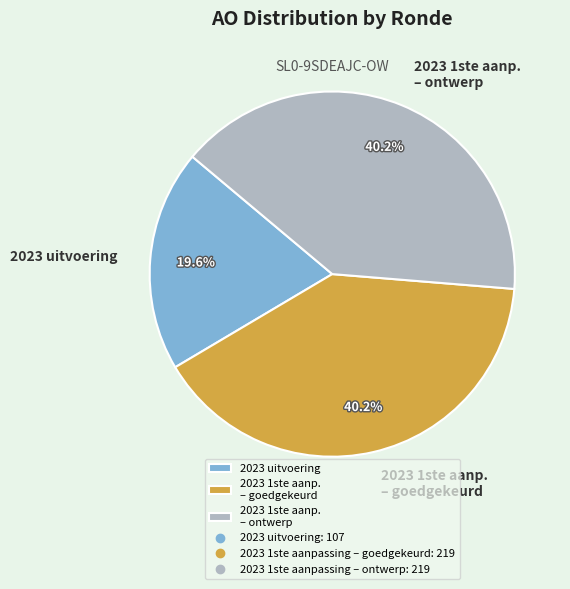

How many slices are in this pie chart?

3